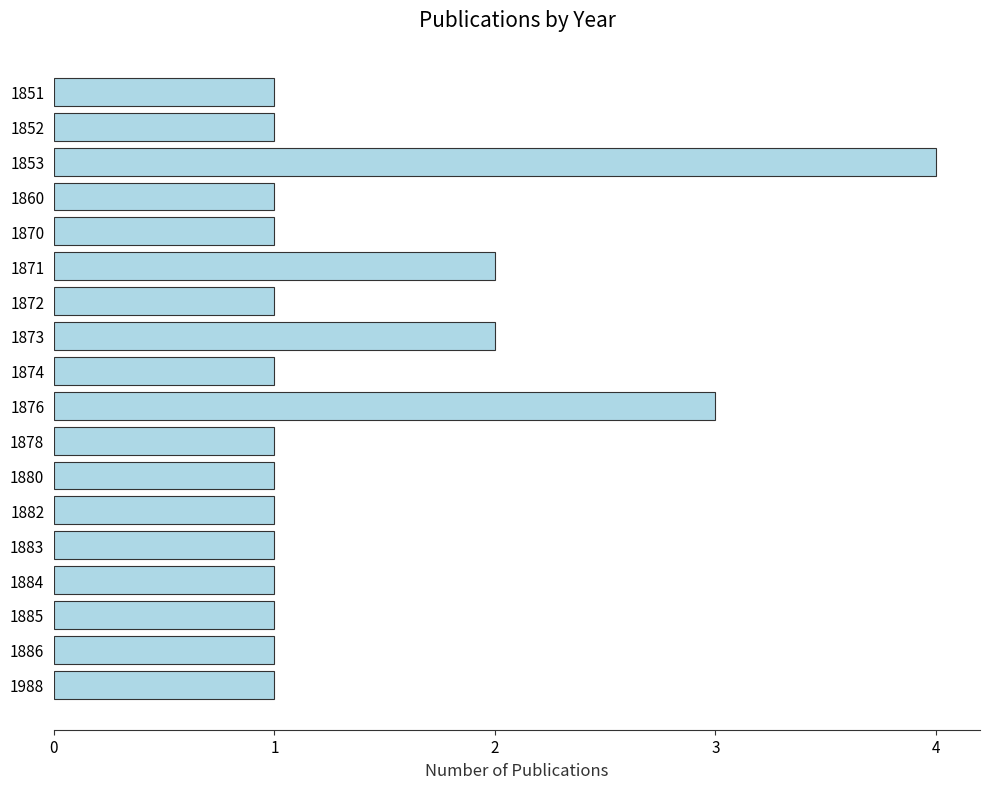

How many values are between 1 and 2?

16